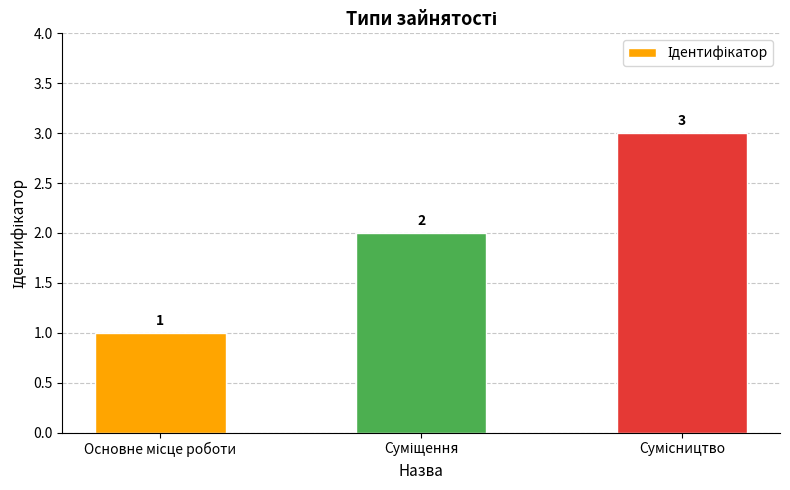

What is the sum of all values?

6